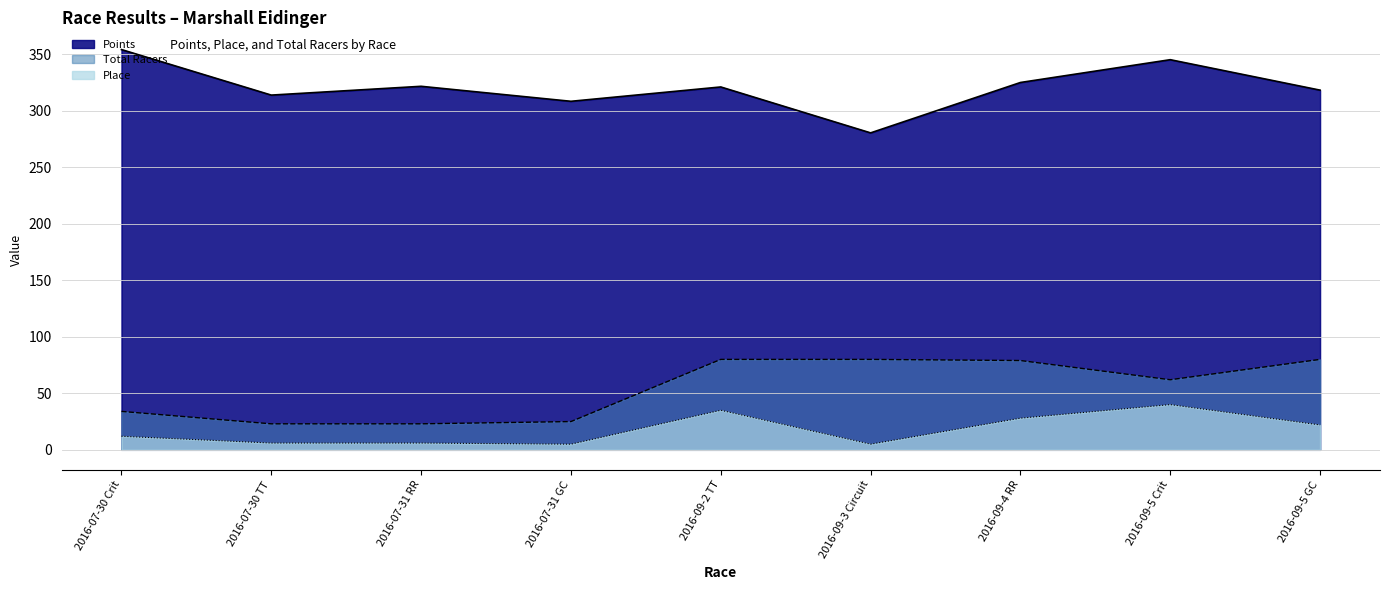

Does the chart have visible grid lines?

Yes